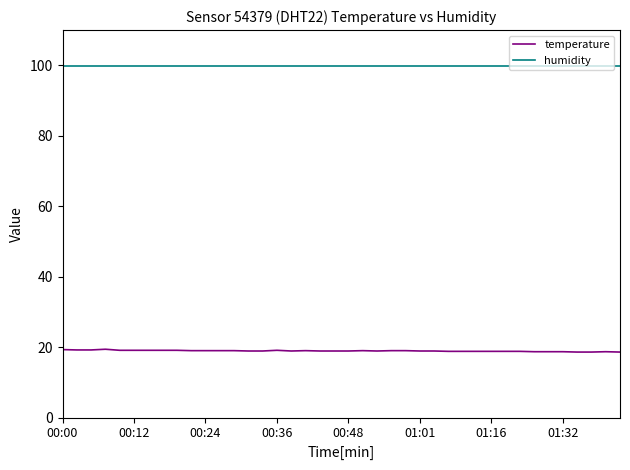

Does the chart display data point markers on the line(s)?

No